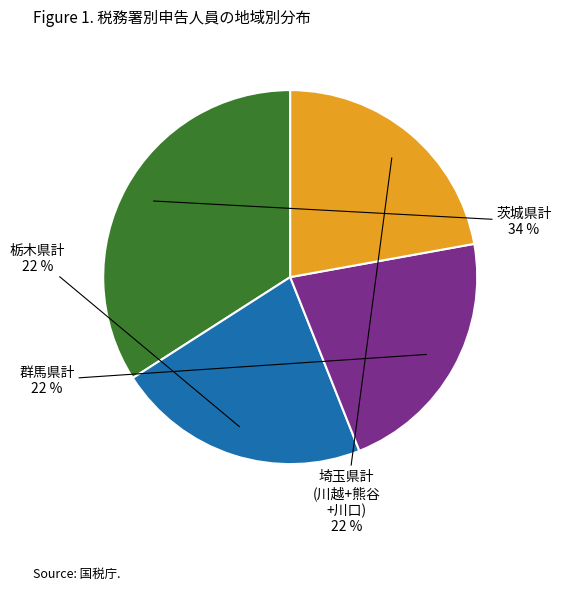

To the nearest percent, what is the average slice percentage?

25%